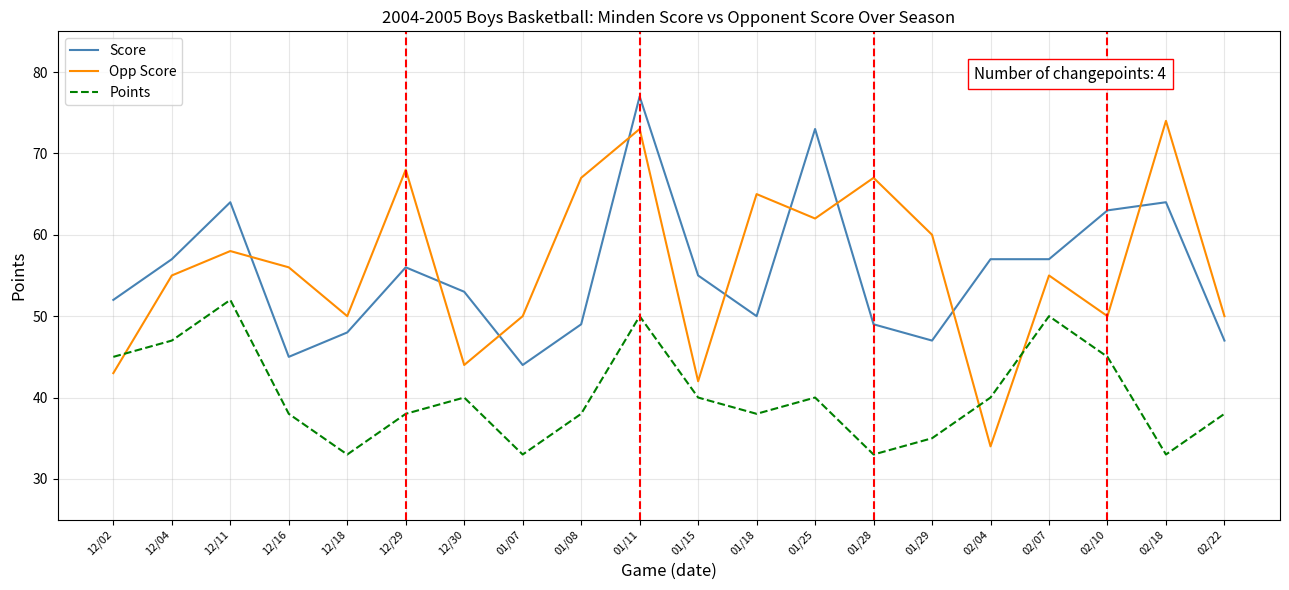

What is the maximum value for Score?

77